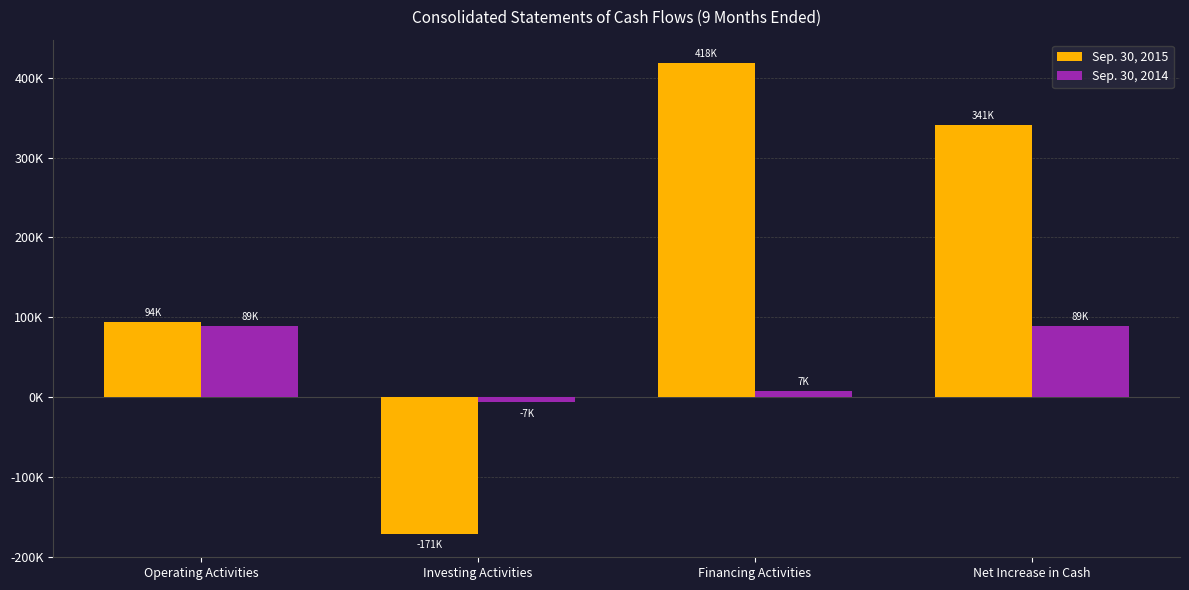

What is the label of the 2nd bar from the left?

Investing Activities